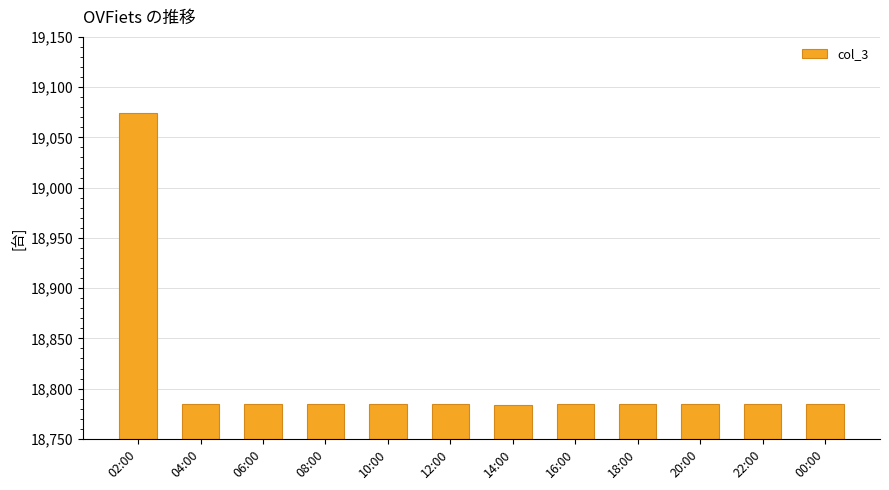

What is the maximum value shown in the chart?

19074